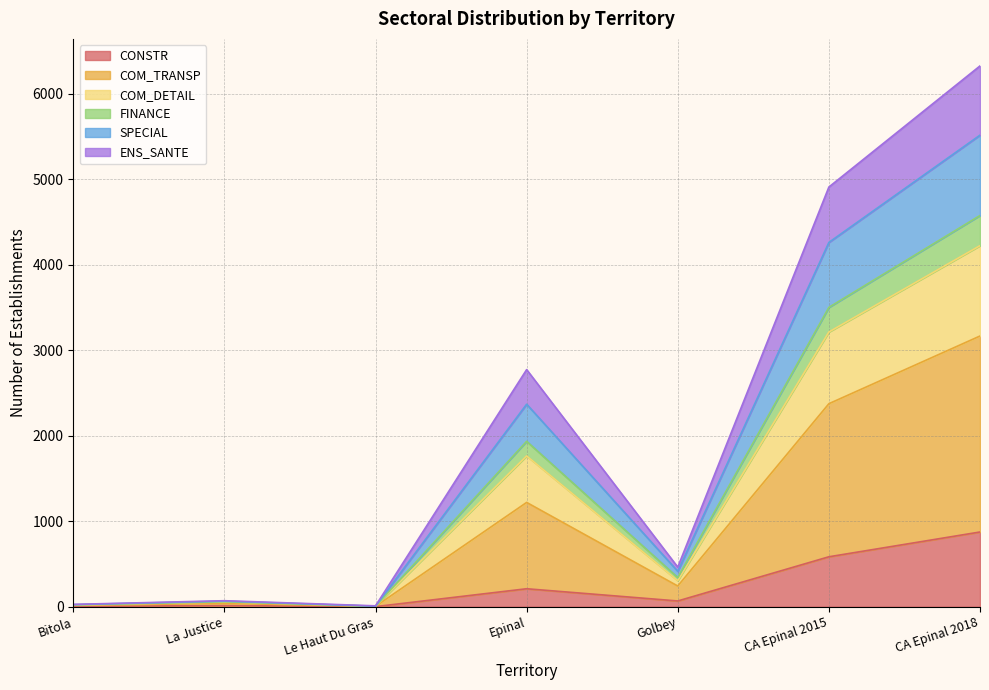

True or false: SPECIAL has more than 2 interior local peaks.

False